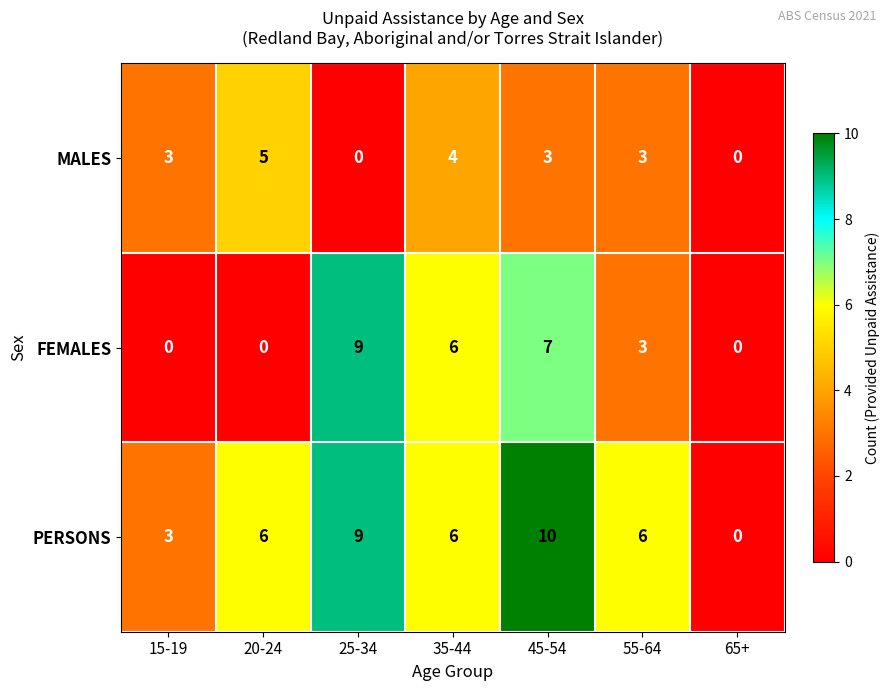

At which category is the sum across all series the highest?

45-54